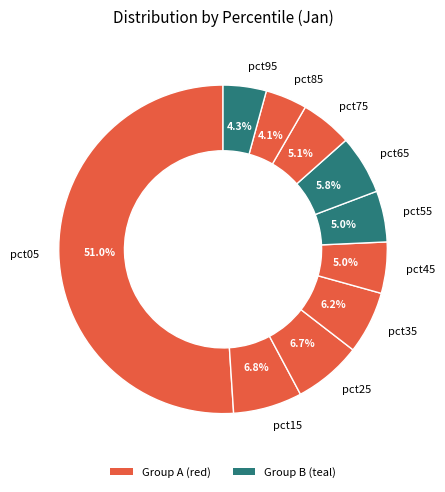

Which has a higher value, pct25 or pct65?

pct25